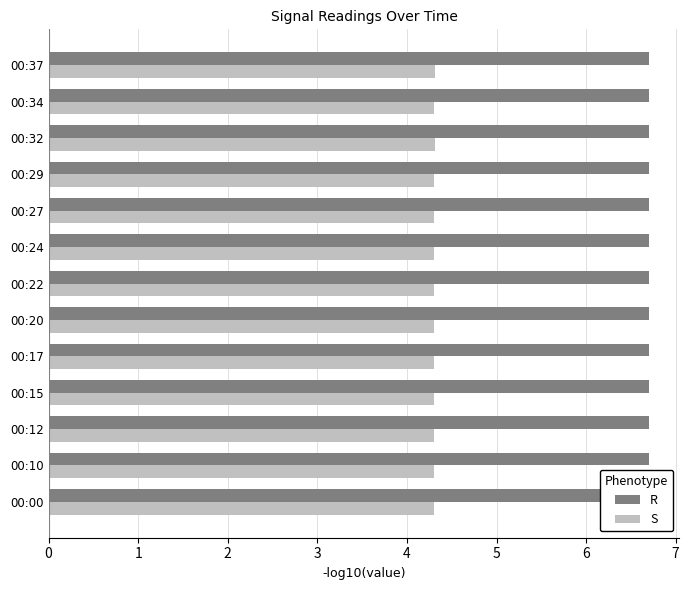

What is the average value of the R series?

6.7